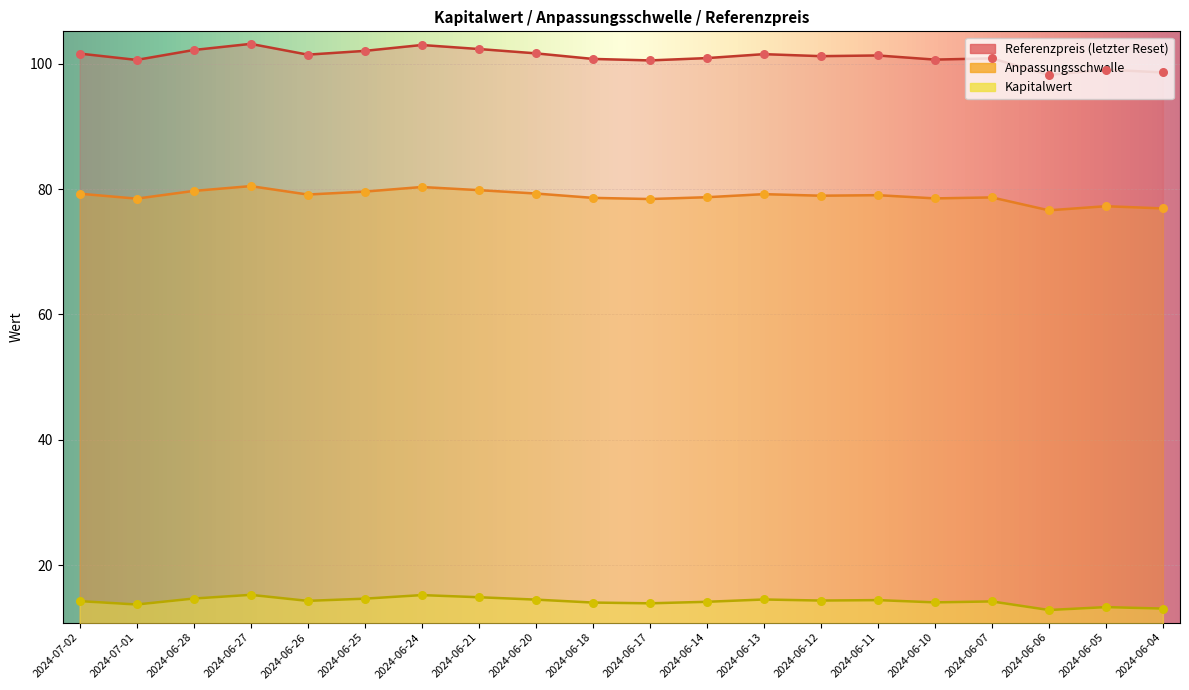

Which series reaches the minimum Y coordinate?

Kapitalwert